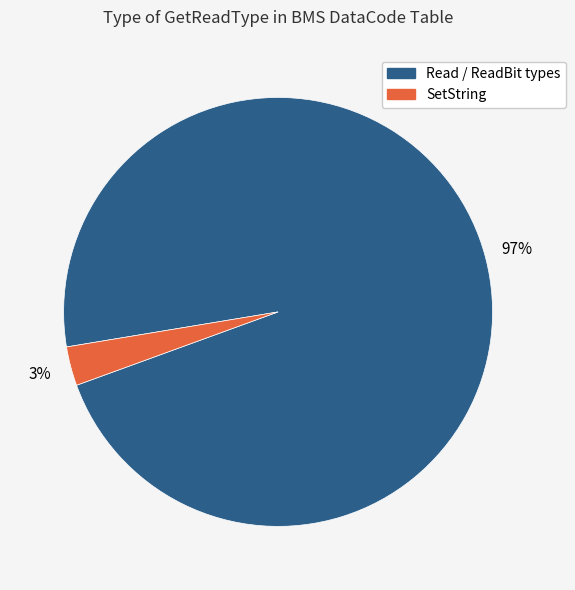

Rank the categories by value from highest to lowest.

Read / ReadBit types, SetString